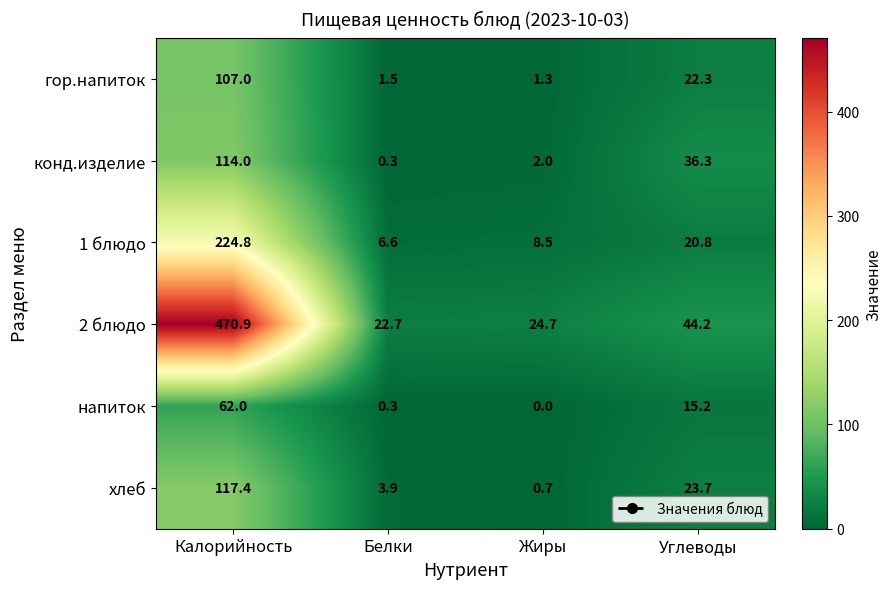

What is the maximum value shown in the chart?

470.9